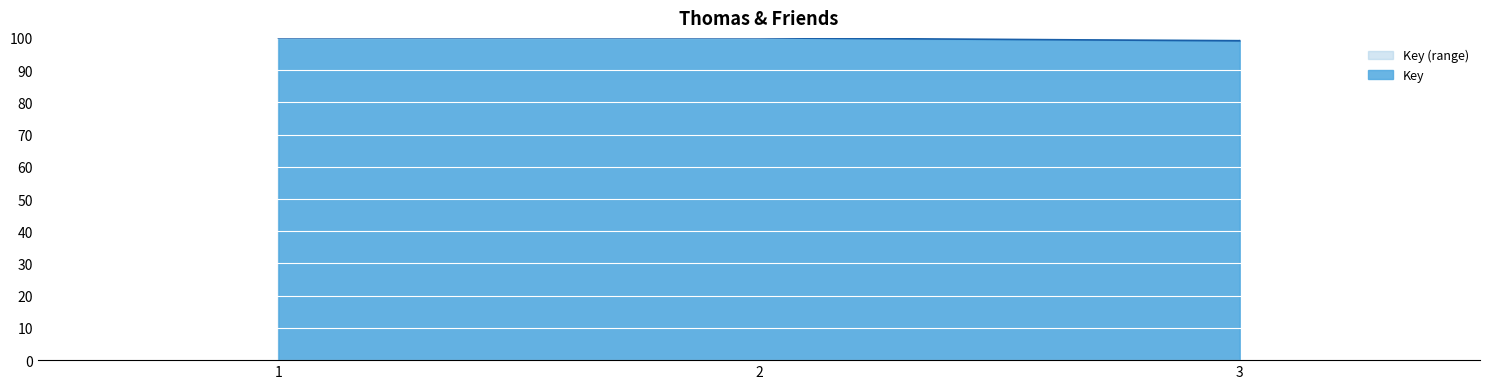

Rank the categories by value from lowest to highest.

3, 2, 1